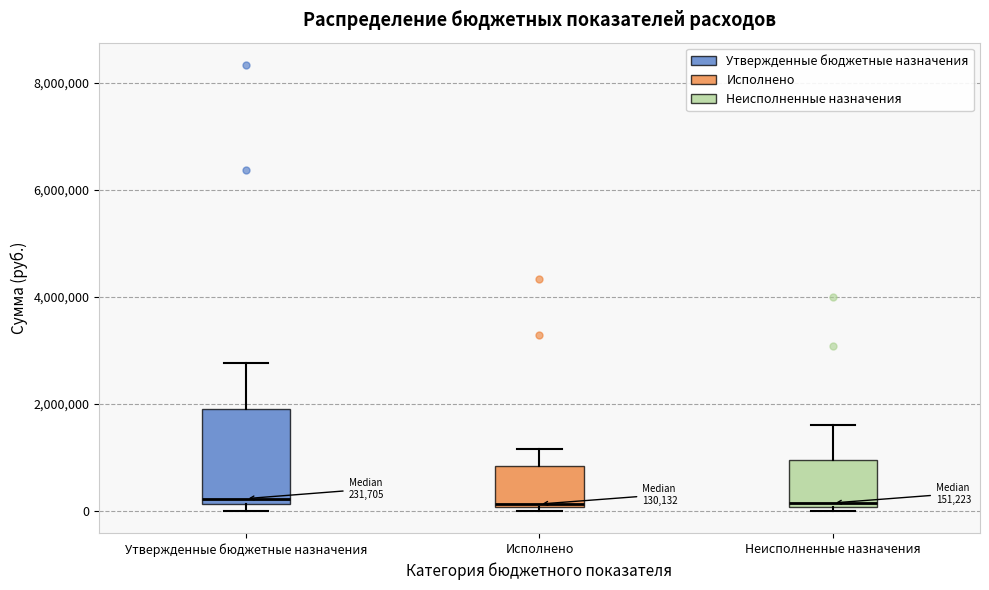

Which box is the tallest, from its lower edge to its upper edge?

Утвержденные бюджетные назначения